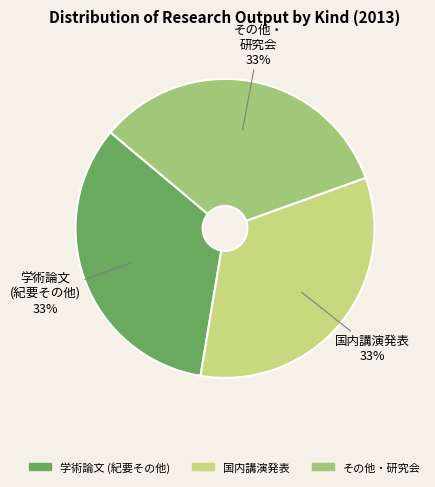

Is the sum of その他・研究会 and 国内講演発表 greater than half?

Yes